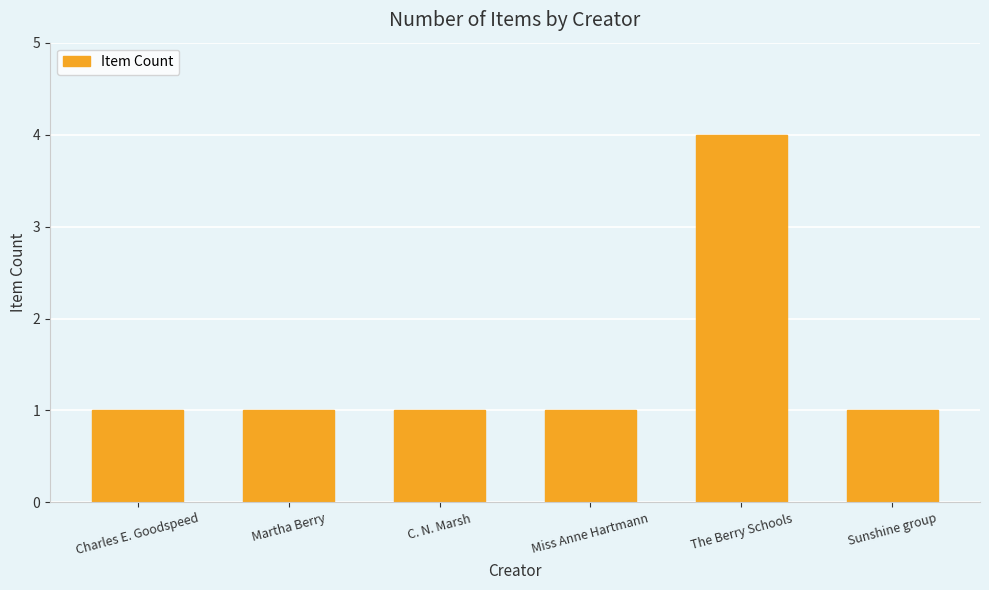

What is the label of the 4th bar from the right?

C. N. Marsh